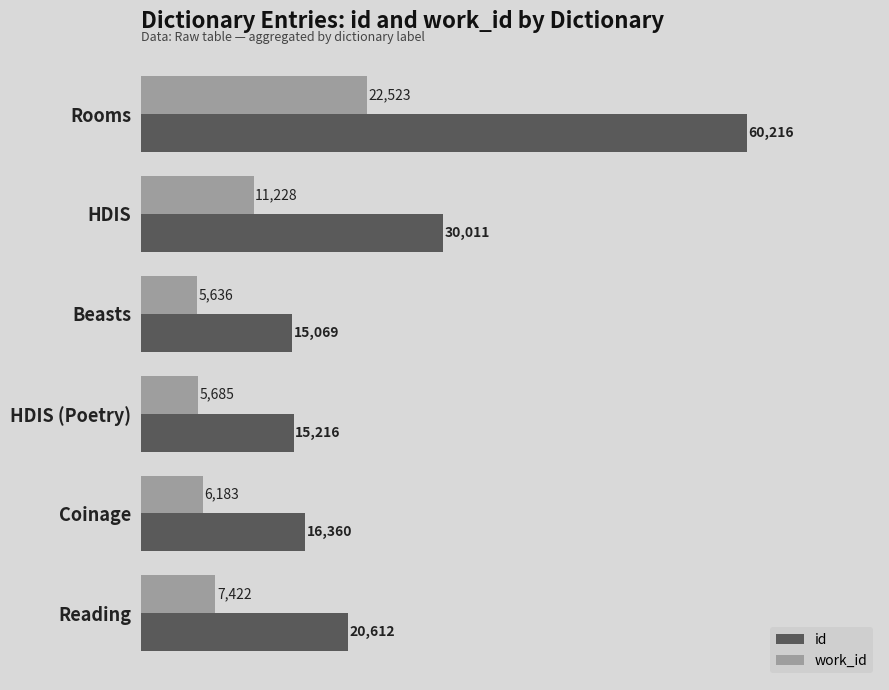

Which category has the lowest value in the id series?

Beasts